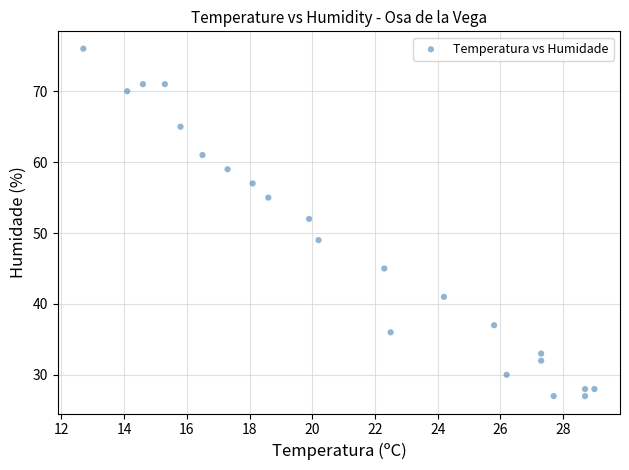

What is the range of Y values (max minus min)?

49